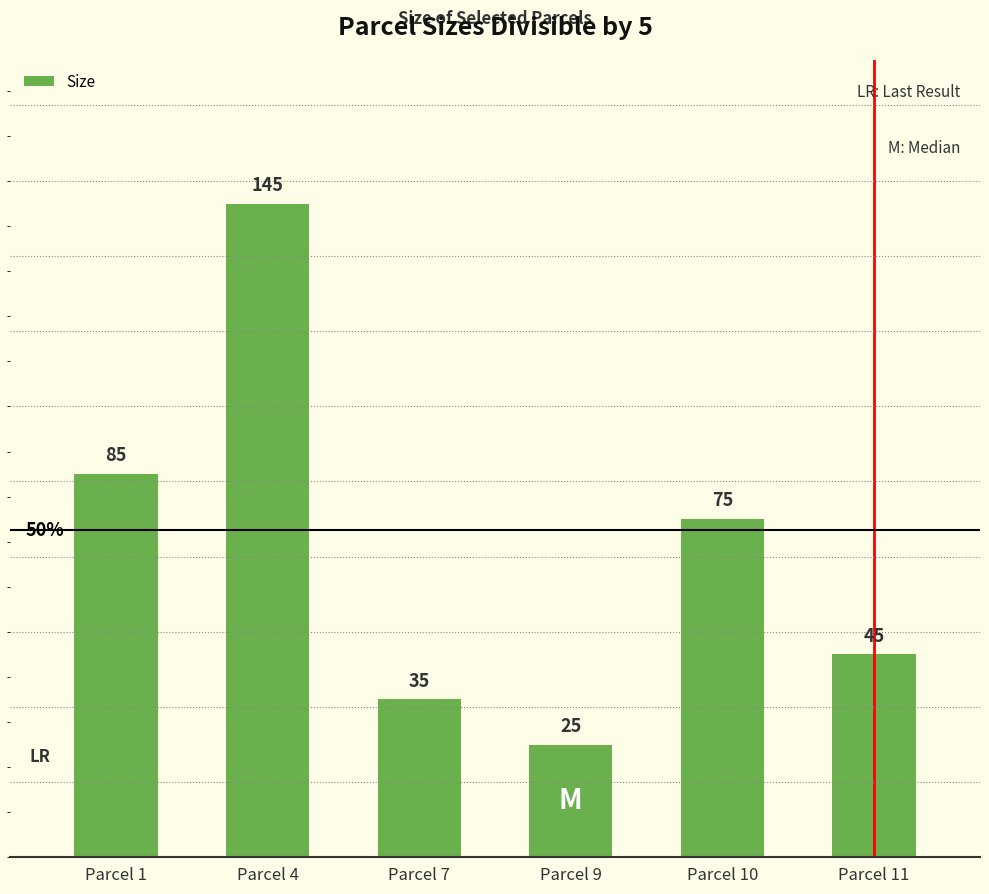

What is the smallest value displayed?

25